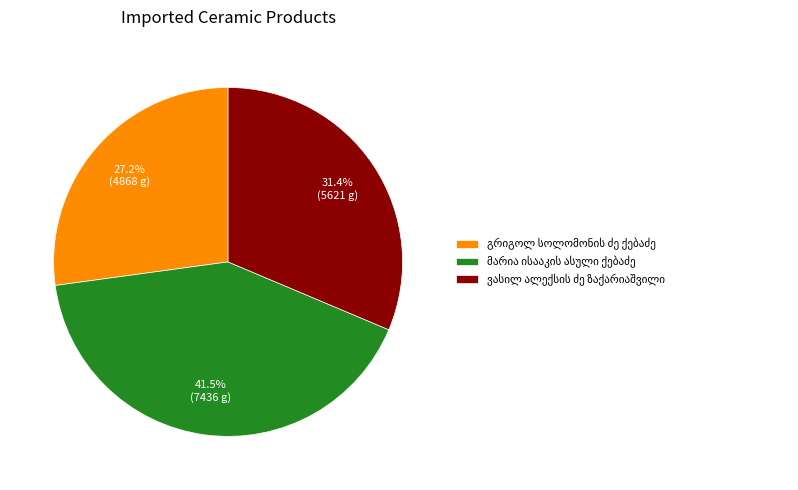

Is there any slice that represents more than half of the pie?

No